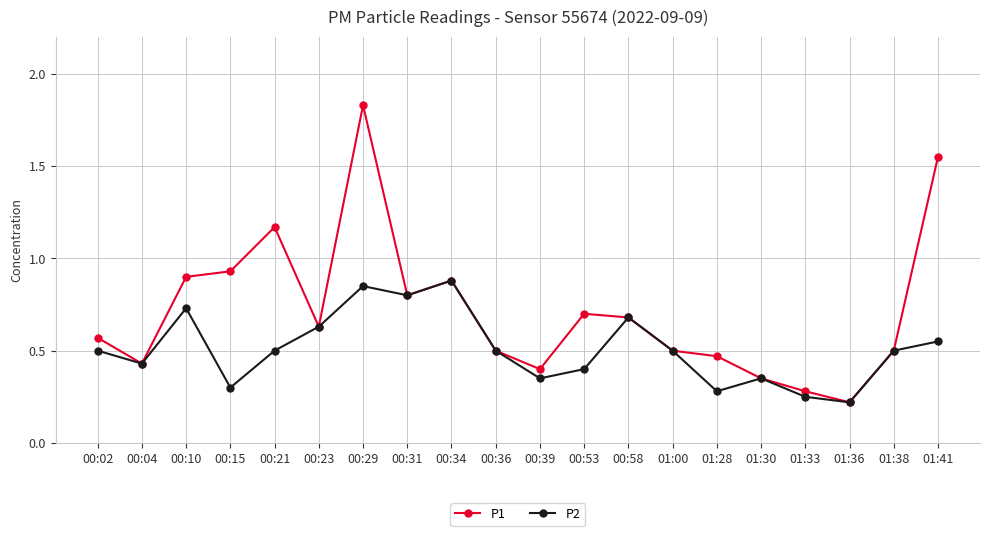

What position from the left is 01:36?

18